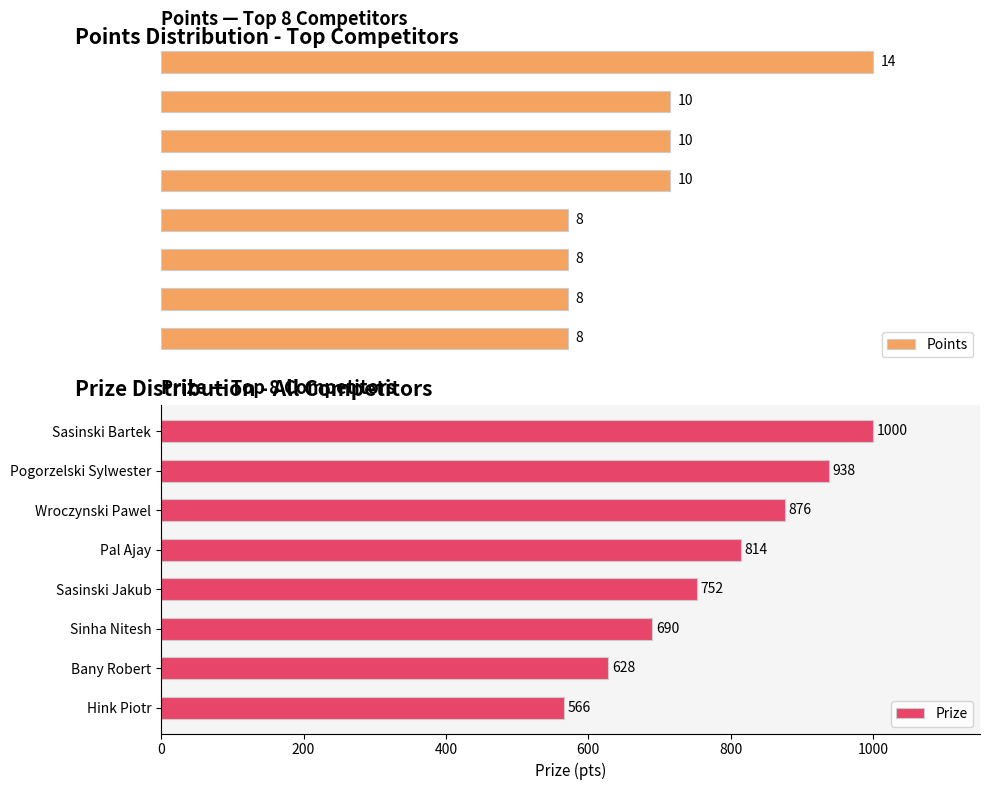

What is the sum of all Prize values?

6264